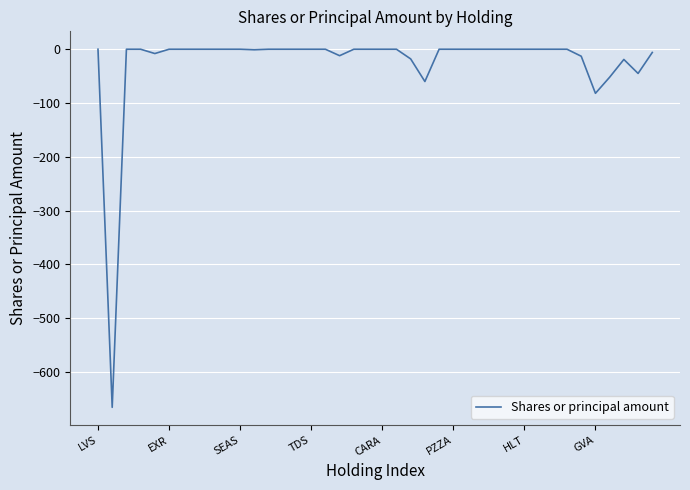

What is the difference between the maximum and minimum values?

666